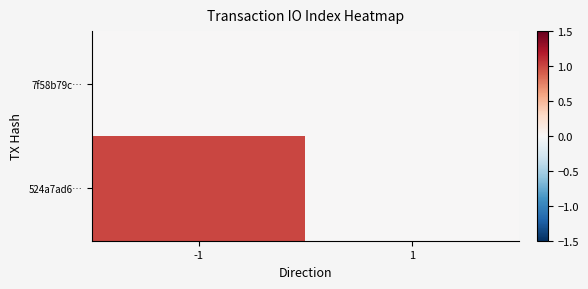

Which series has the largest total across all categories?

524a7ad6…